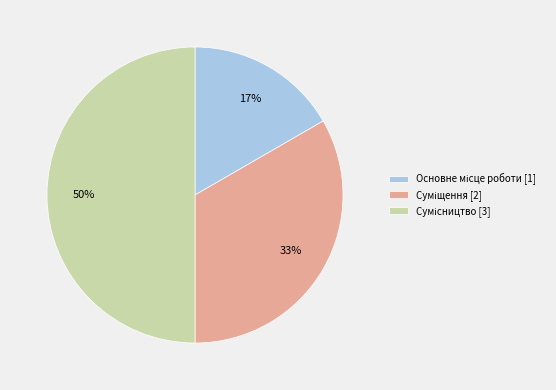

To the nearest percent, what is the difference between the largest and smallest slice percentages?

33%